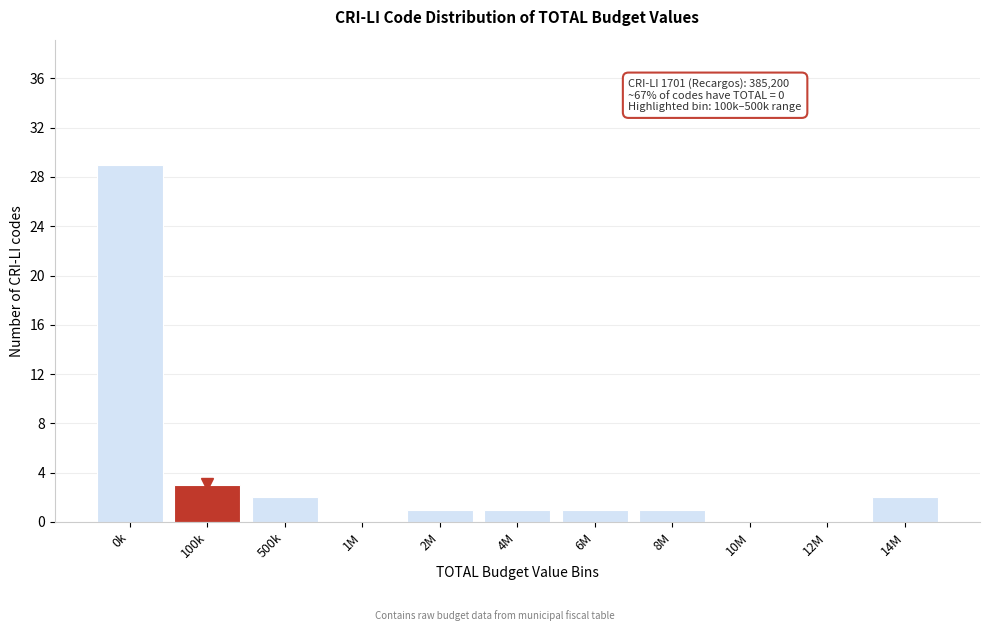

Reading left to right, list all the values displayed in this chart.

0k=29	100k=3	500k=2	1M=0	2M=1	4M=1	6M=1	8M=1	10M=0	12M=0	14M=2